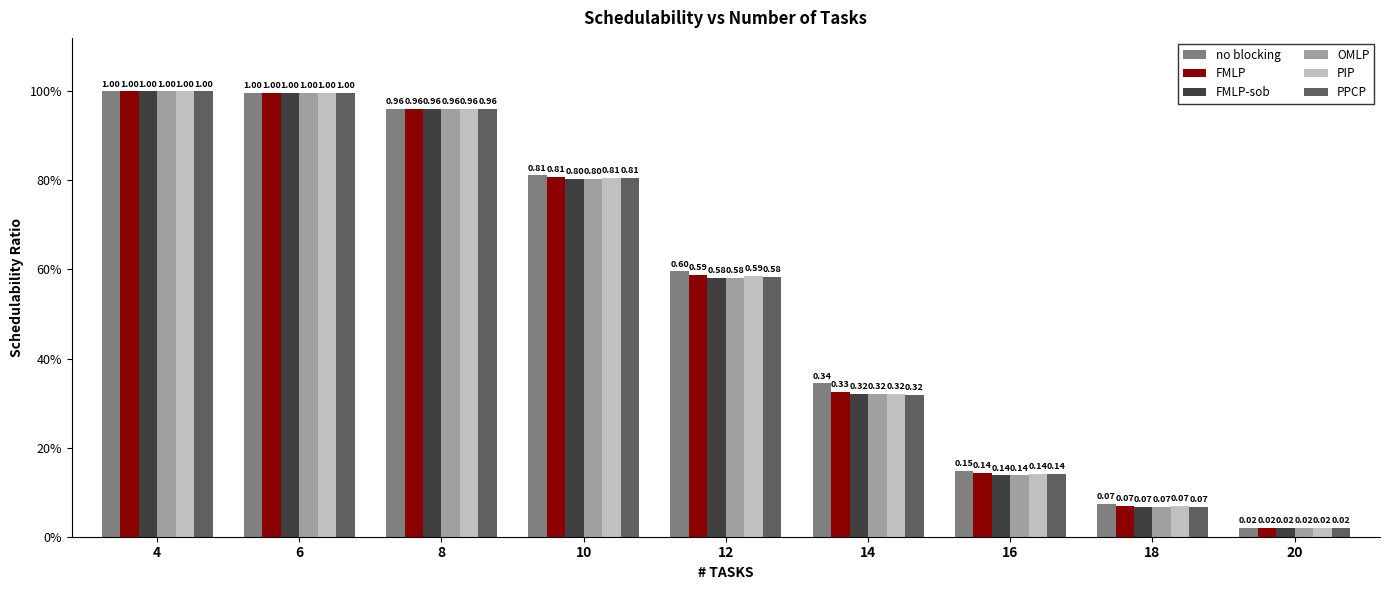

What are all the series names shown in the legend?

no blocking, FMLP, FMLP-sob, OMLP, PIP, PPCP